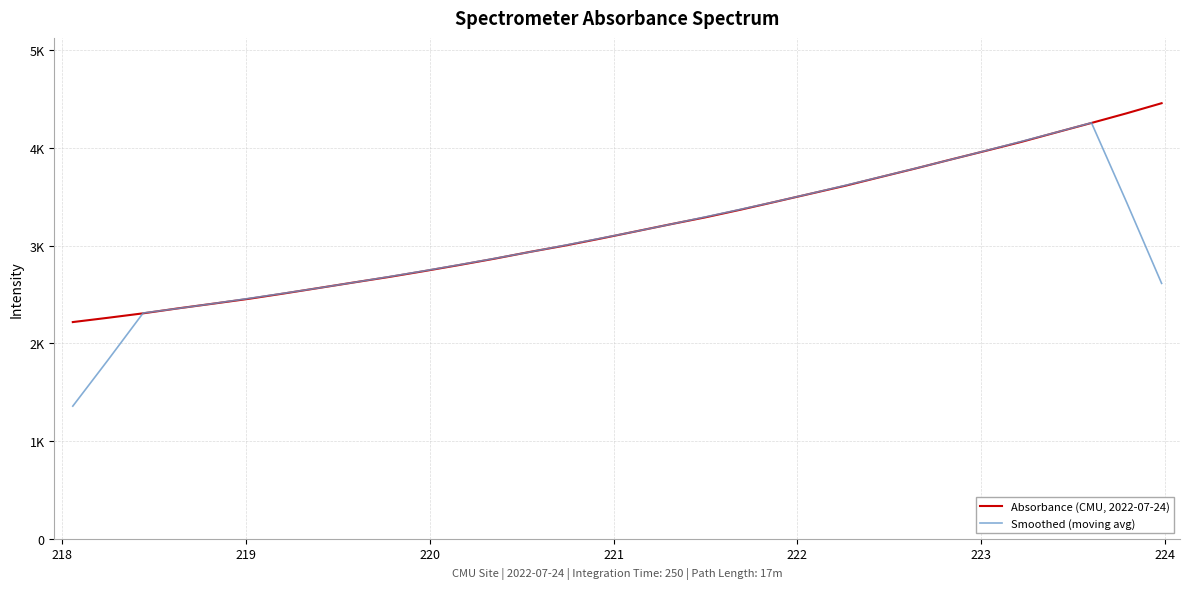

What is the average value of the Smoothed (moving avg) series?

3064.4